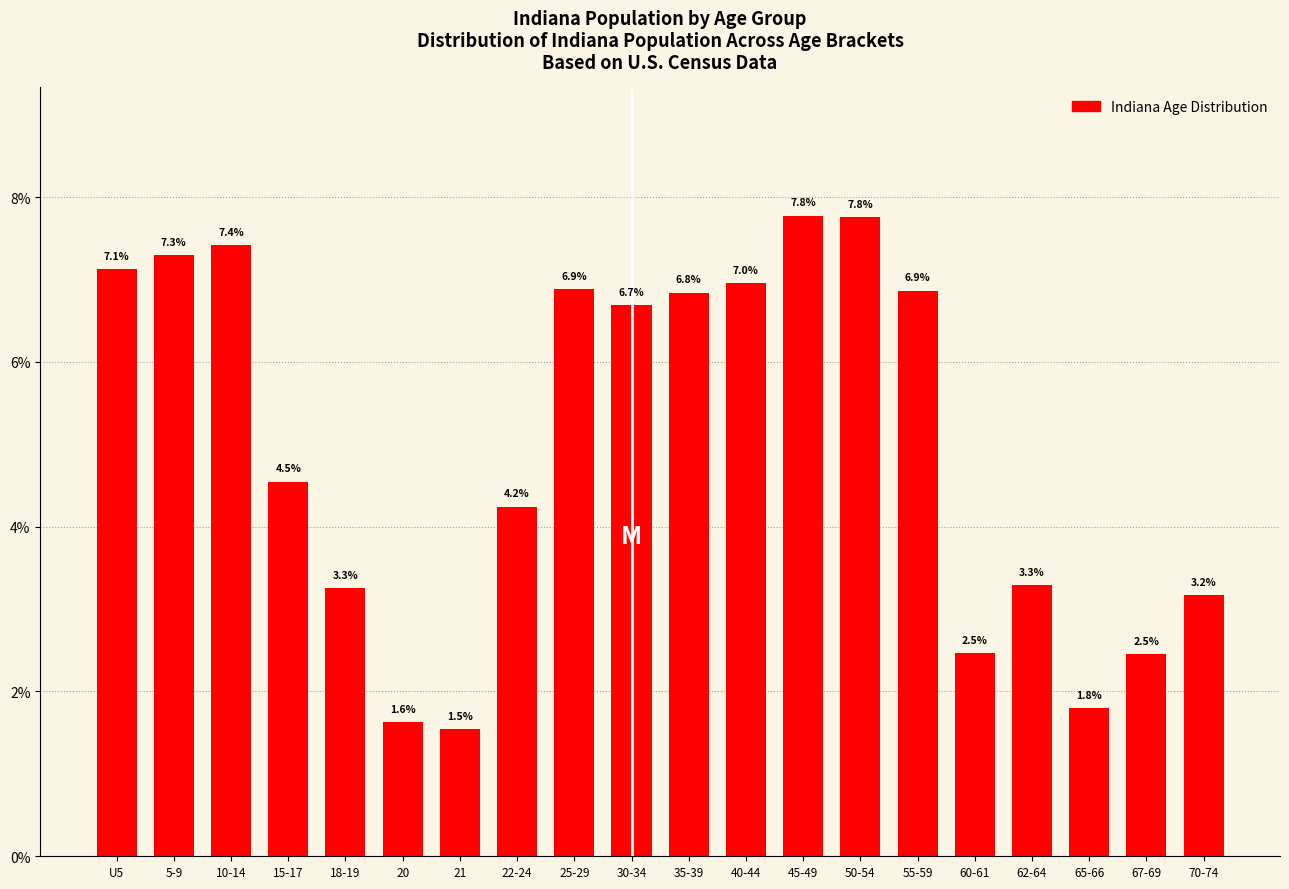

Reading left to right, transcribe all the data shown in this chart.

7.1	7.3	7.4	4.5	3.3	1.6	1.5	4.2	6.9	6.7	6.8	7.0	7.8	7.8	6.9	2.5	3.3	1.8	2.5	3.2